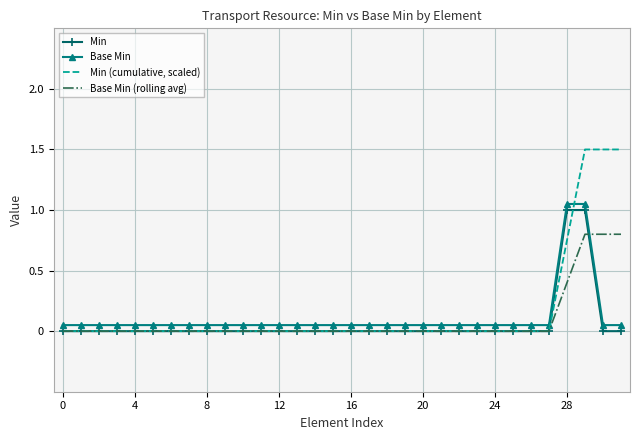

What is the difference between the maximum and minimum values in the Base Min series?

1.0